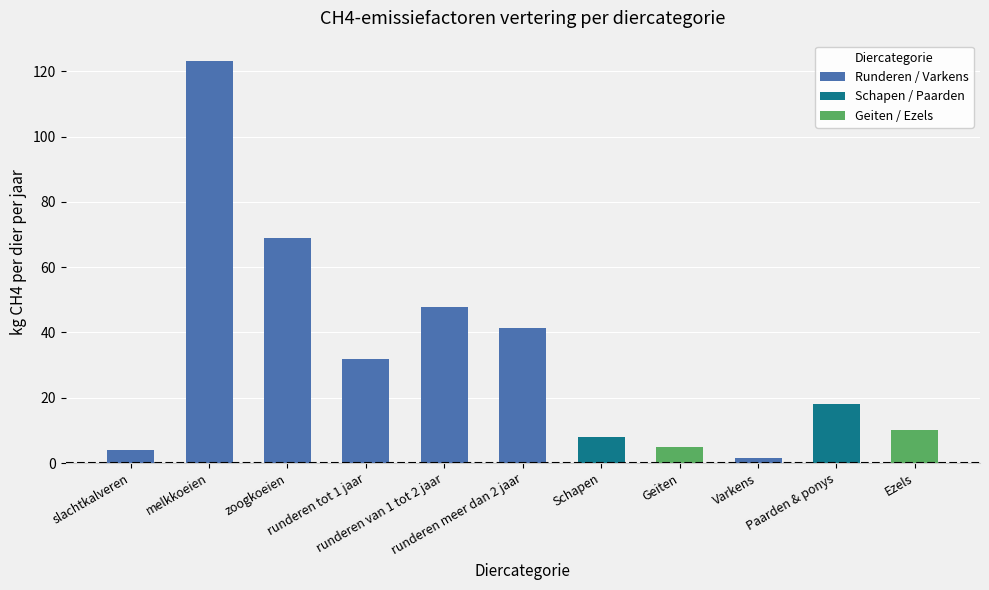

Are the bars horizontal?

No